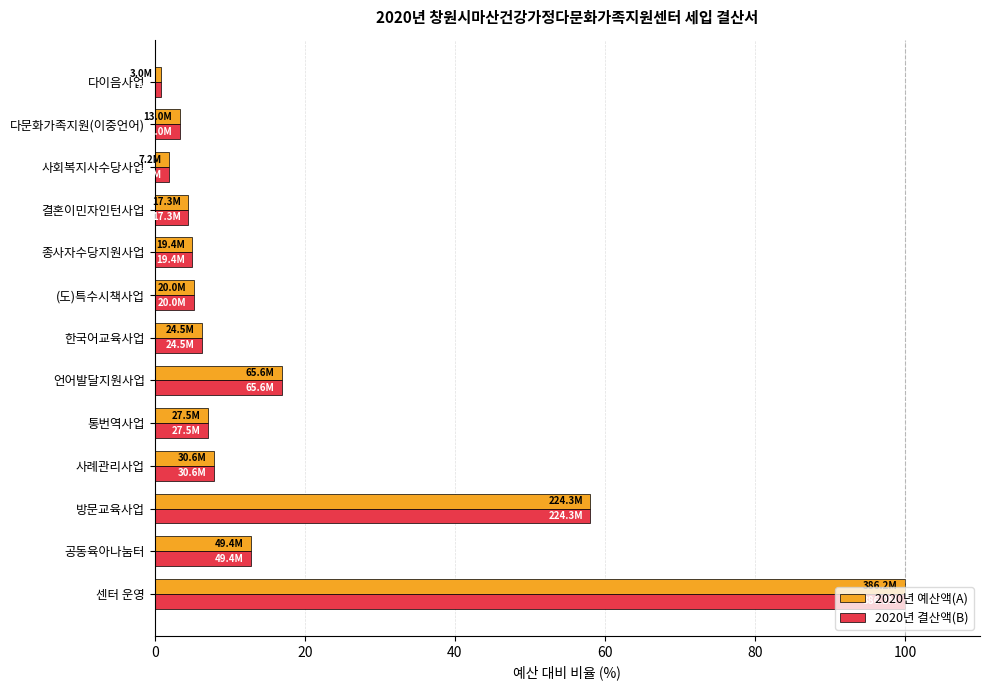

Where is 2020년 결산액(B) nearest to the value 50?

방문교육사업